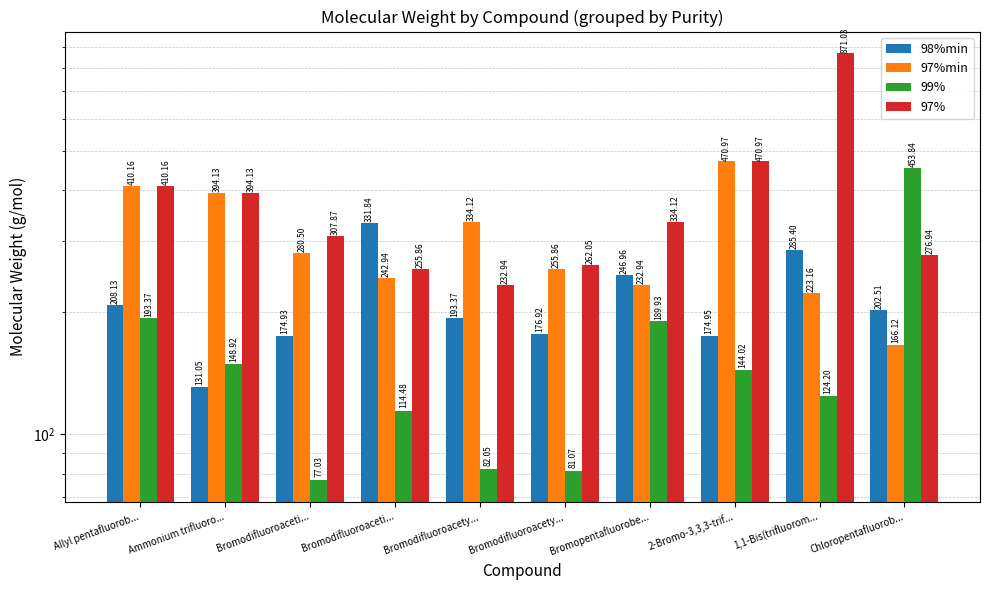

True or false: 98%min has a value of 135.7 at Bromopentafluorobe....

False